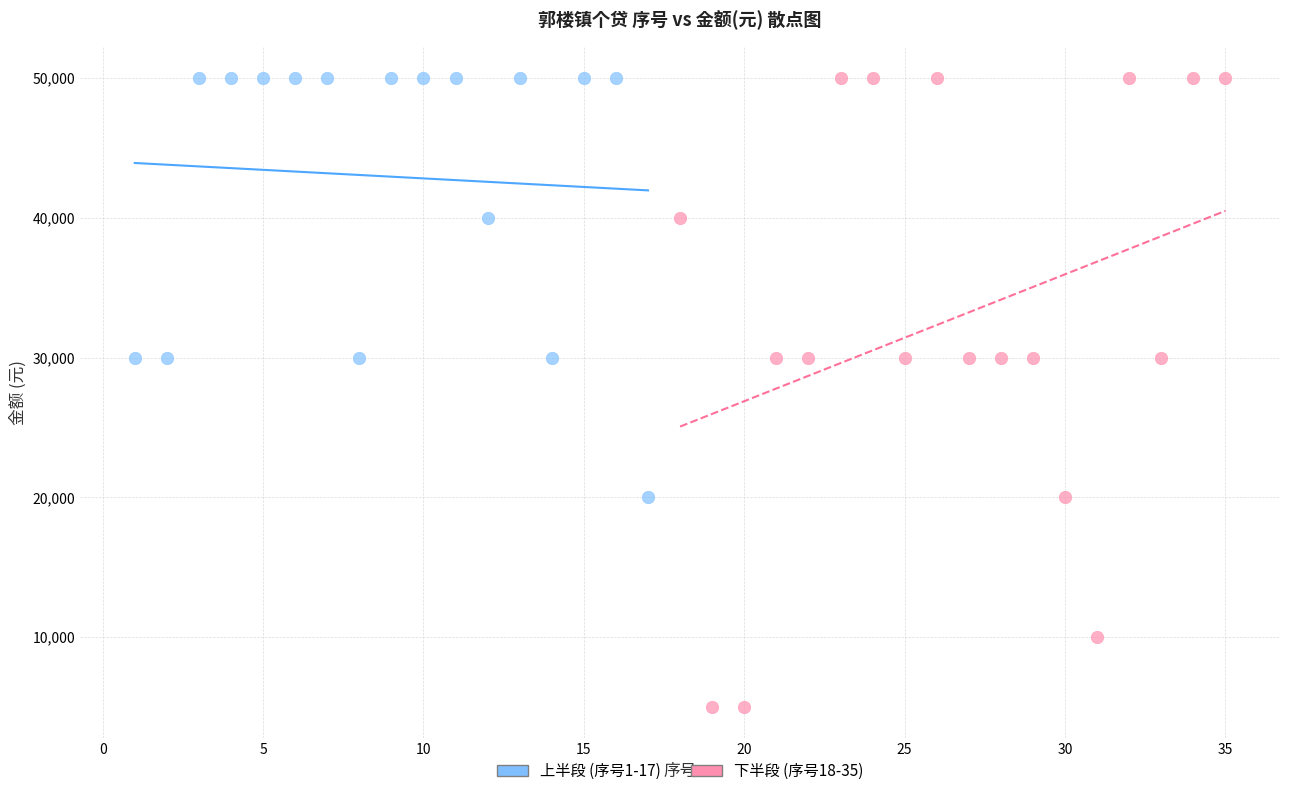

What are all the series names shown in the legend?

上半段 (序号1-17), 下半段 (序号18-35)